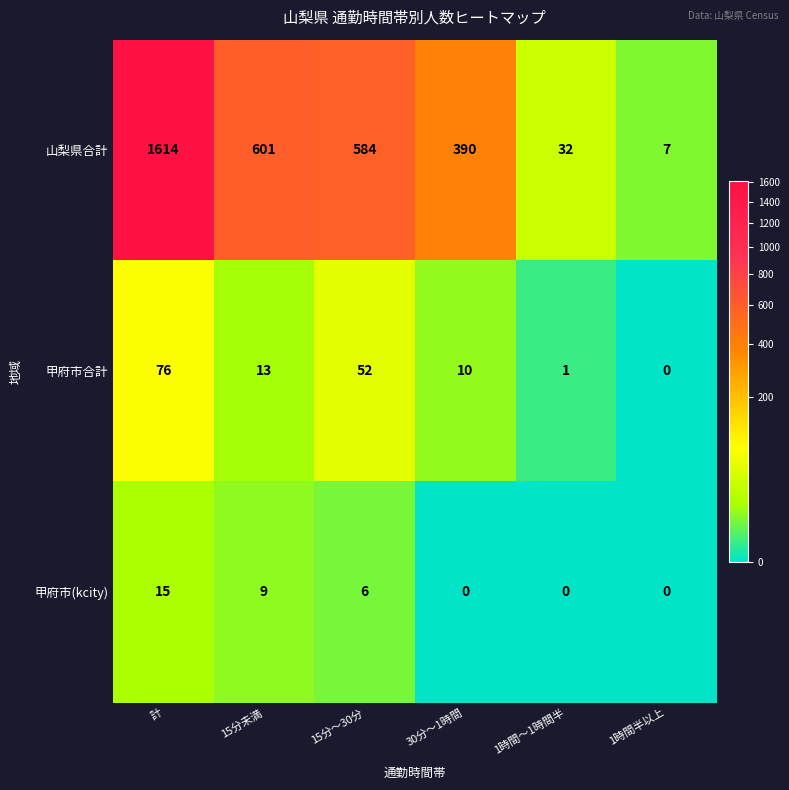

At which label does 山梨県合計 reach its minimum?

1時間半以上